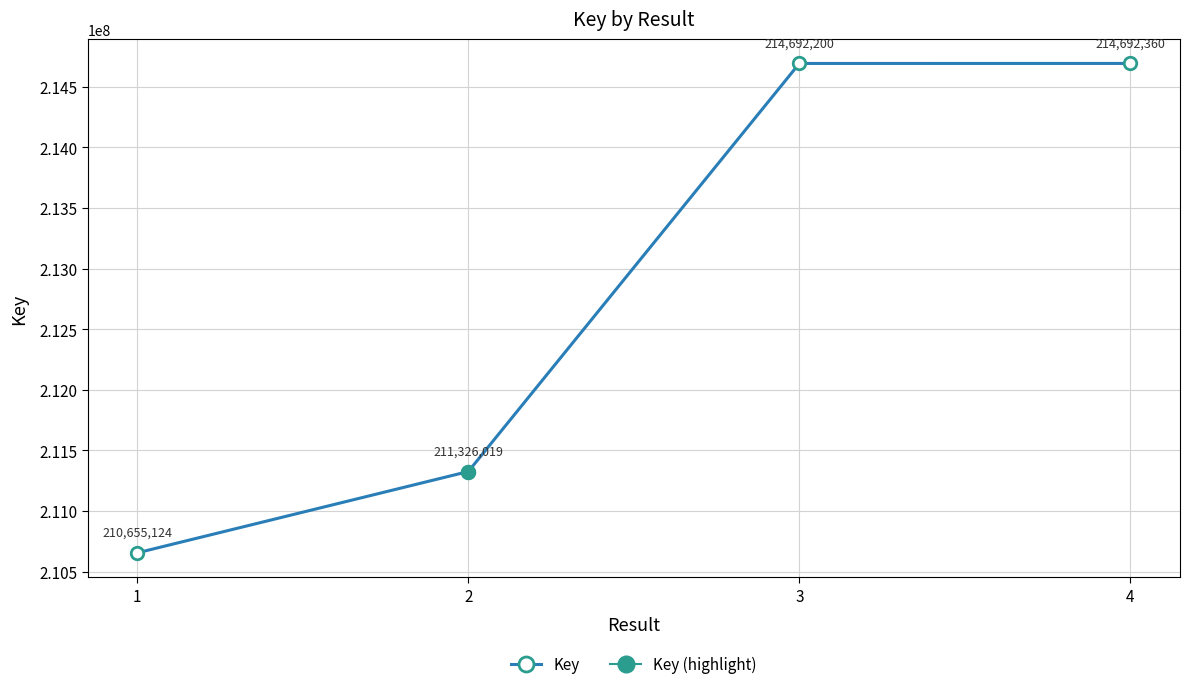

What is the sum of all values?

851365703